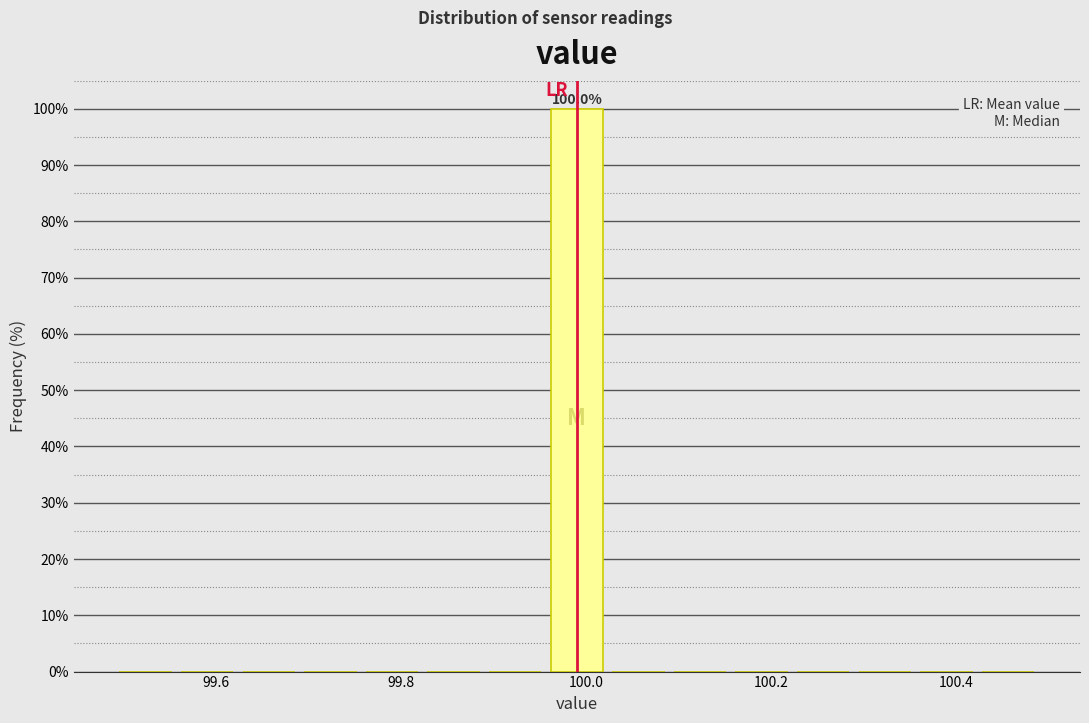

Around what value on the x-axis is the tallest bar? Give the approximate position of its centre, as read against the axis.

100.00